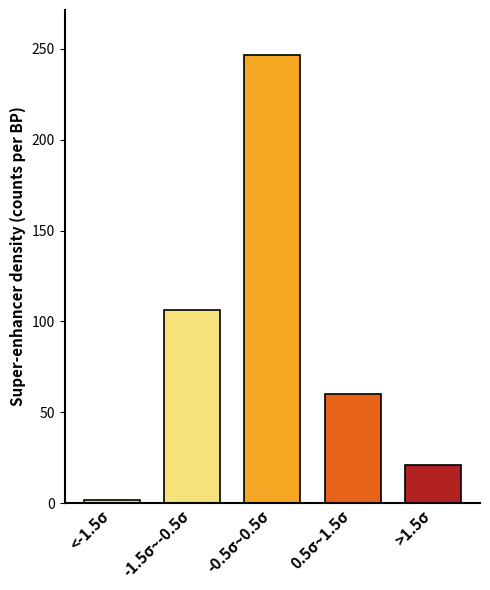

Reading left to right, list all the values displayed in this chart.

1.9	106.1	246.7	60.2	21.0